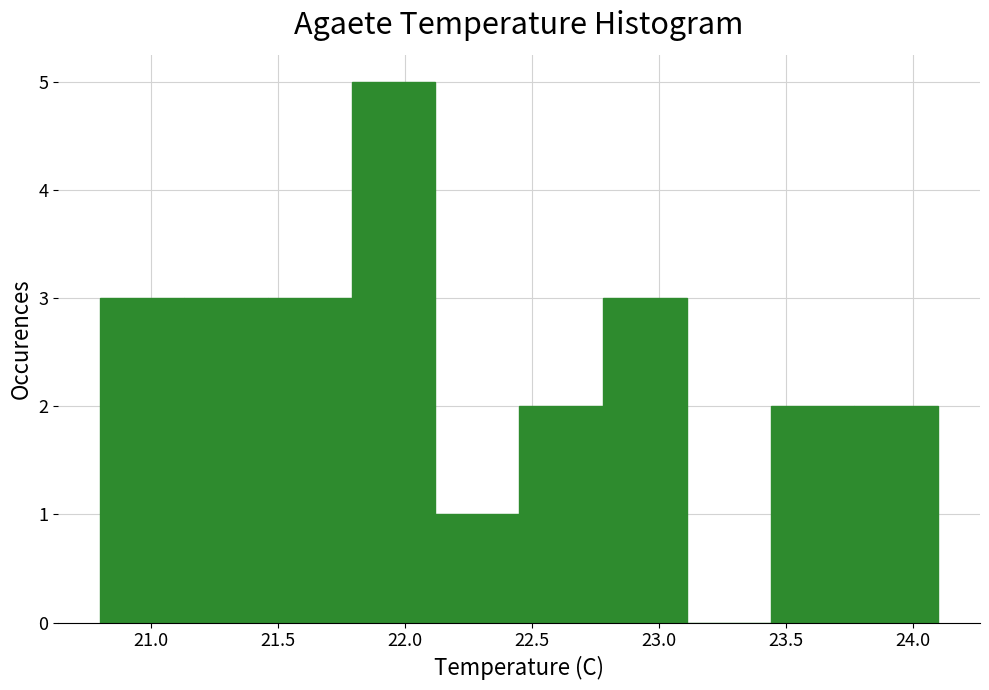

Reading left to right, list every bar in this chart as the range it spans on the x-axis followed by its height. Neither the bar edges nor the heights are printed on the chart, so give them approximately, as read against the axes.

20.80 to 21.13: 3
21.13 to 21.46: 3
21.46 to 21.79: 3
21.79 to 22.12: 5
22.12 to 22.45: 1
22.45 to 22.78: 2
22.78 to 23.11: 3
23.11 to 23.44: 0
23.44 to 23.77: 2
23.77 to 24.10: 2